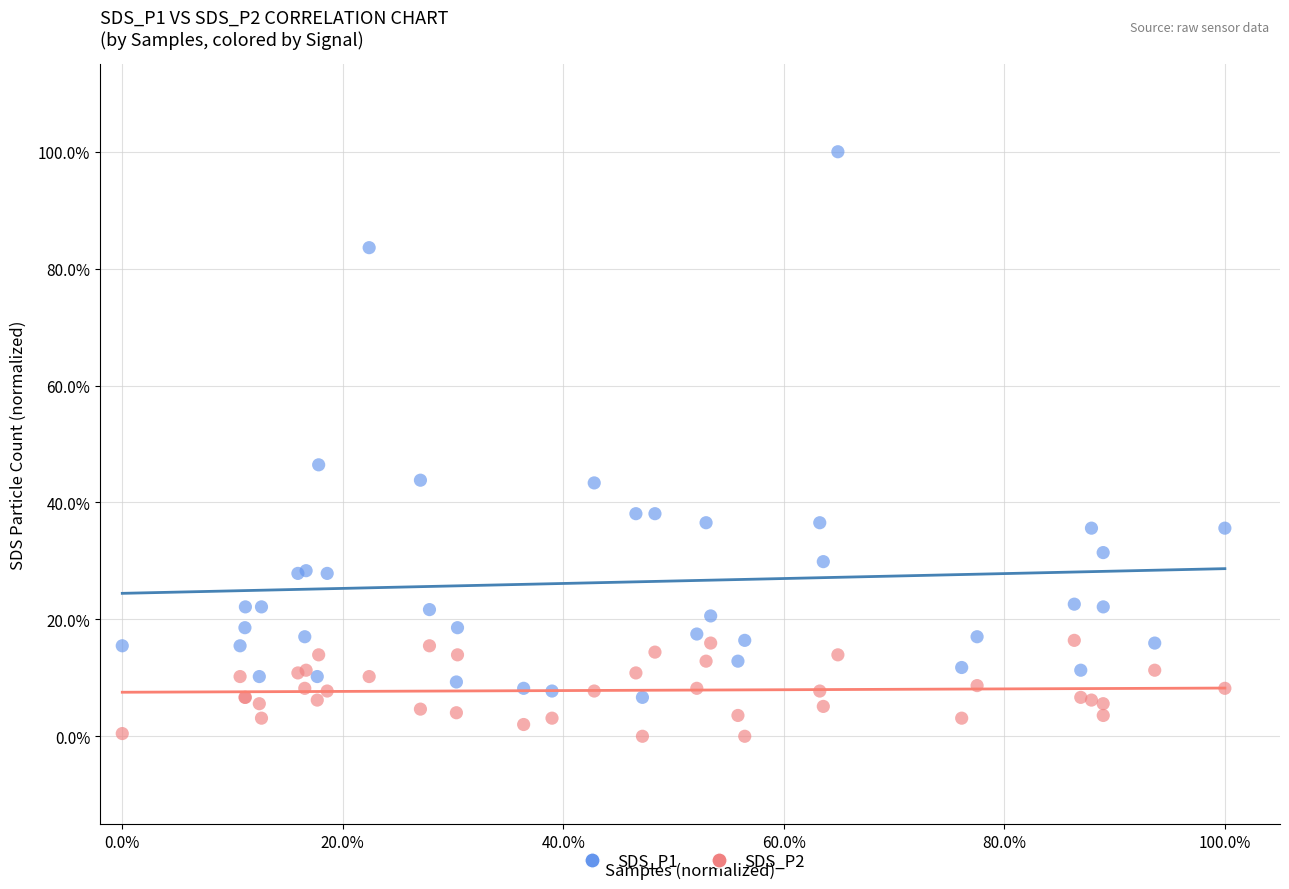

What are all the series names shown in the legend?

SDS_P1, SDS_P2